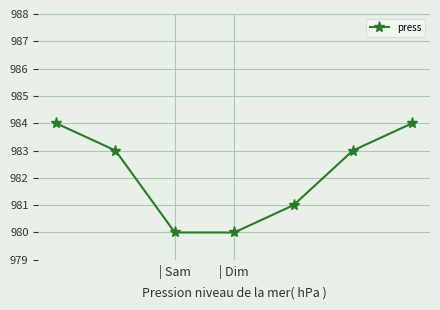

True or false: the data has more than 0 interior local peaks.

False